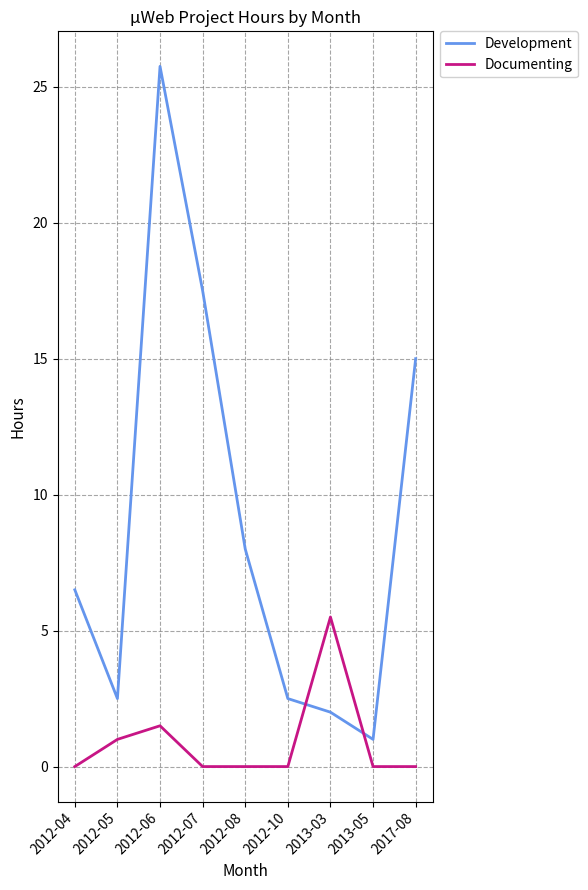

At how many categories does at least one series exceed 25?

1